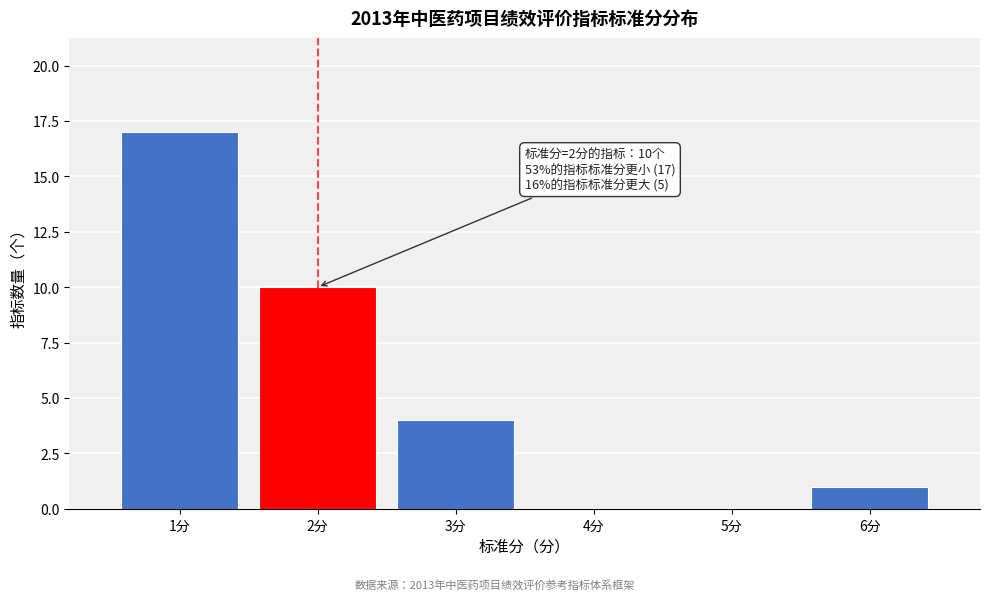

Reading left to right, extract all data points from this chart.

1分=17	2分=10	3分=4	4分=0	5分=0	6分=1